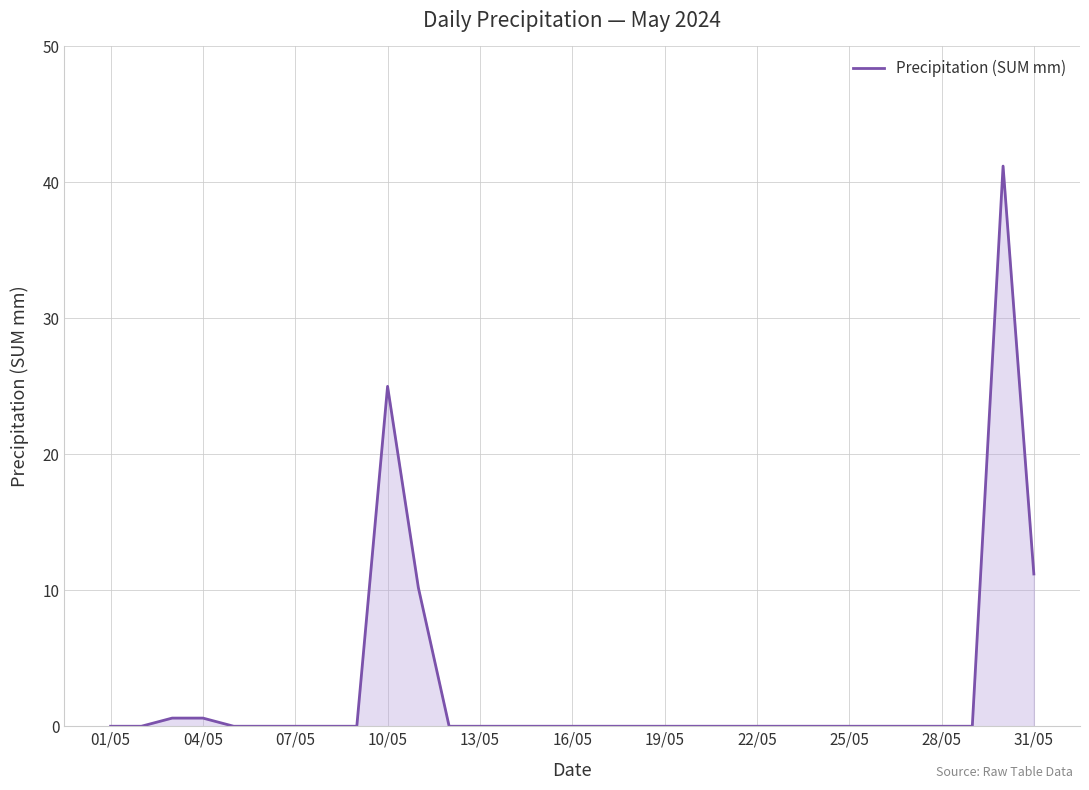

What is the maximum value shown in the chart?

41.2